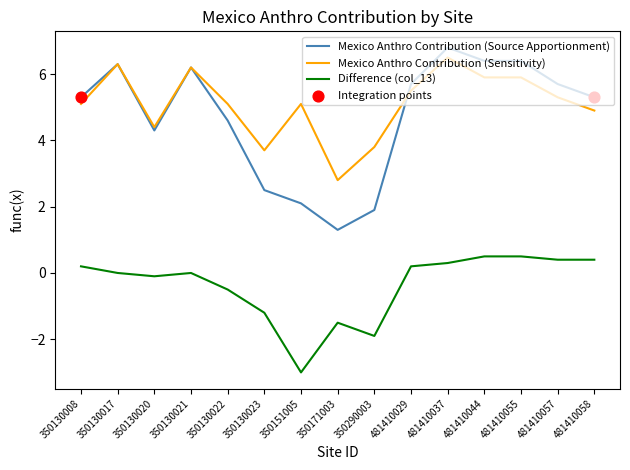

At which category is the sum across all series the highest?

481410037